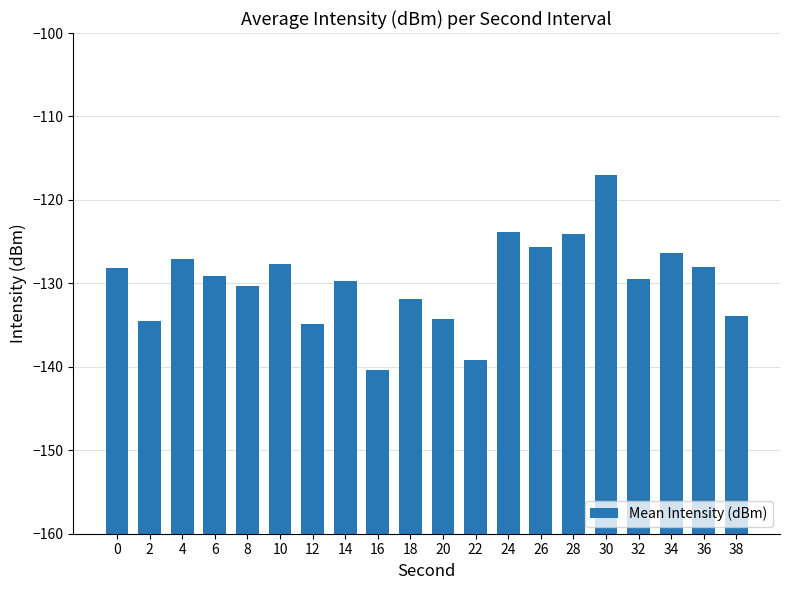

Rank the categories by value from lowest to highest.

16, 22, 12, 2, 20, 38, 18, 8, 14, 32, 6, 0, 36, 10, 4, 34, 26, 28, 24, 30